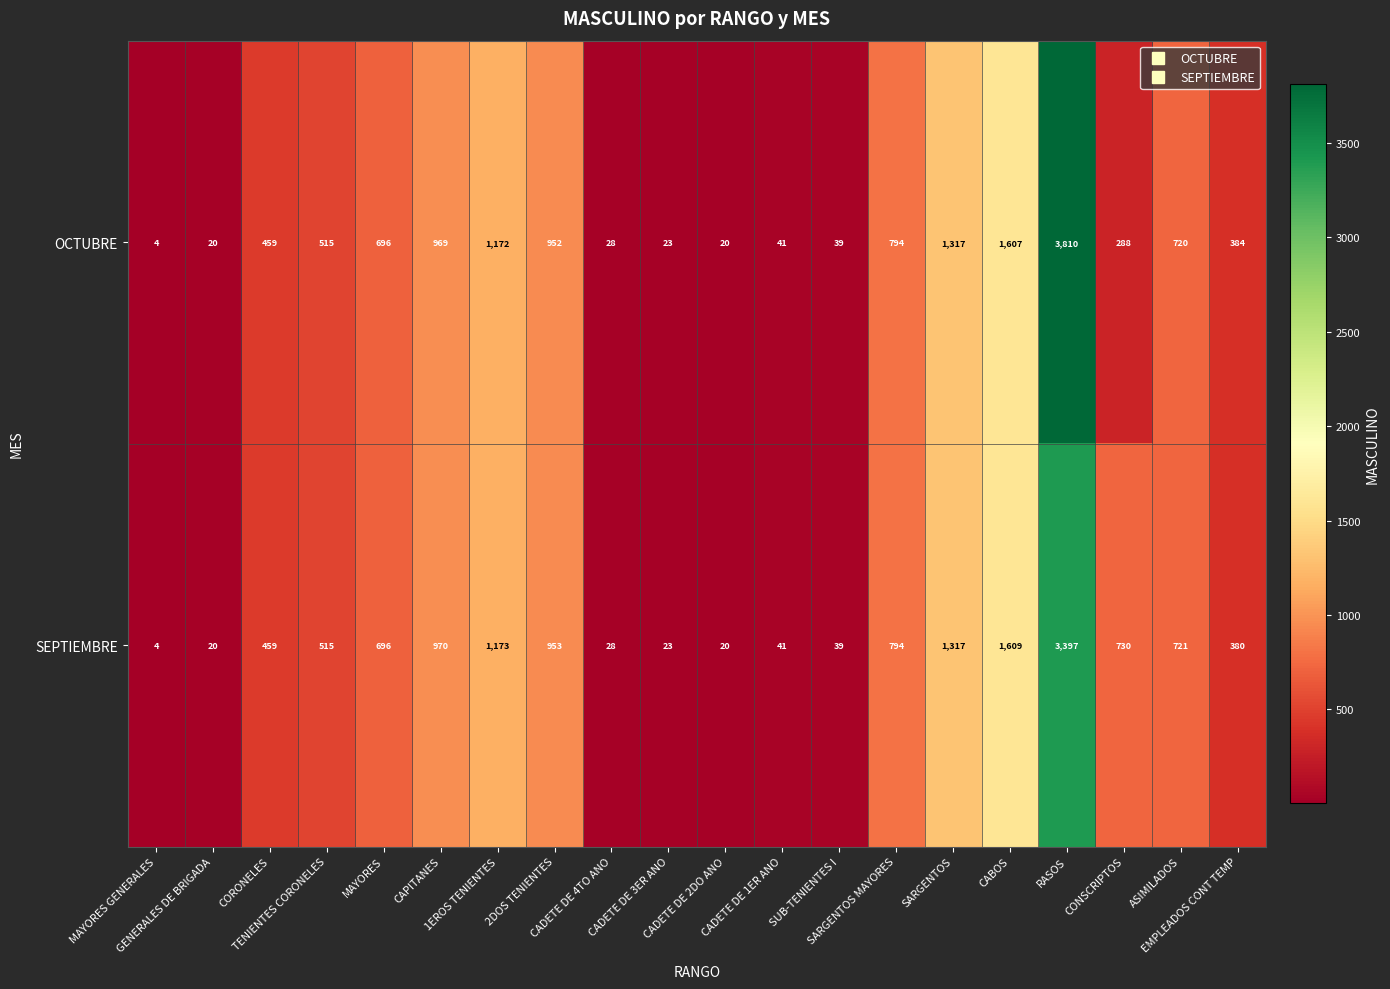

What is the greatest value displayed?

3810